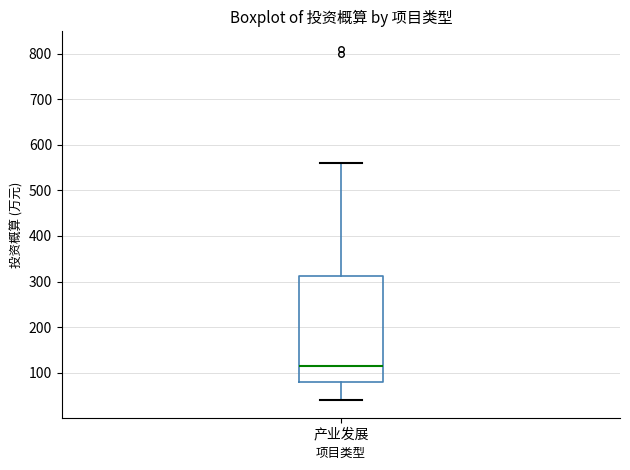

Where does the median line of the box for 产业发展 sit on the y-axis? The values are not printed on the chart, so give them approximately, as read against the axis.

120